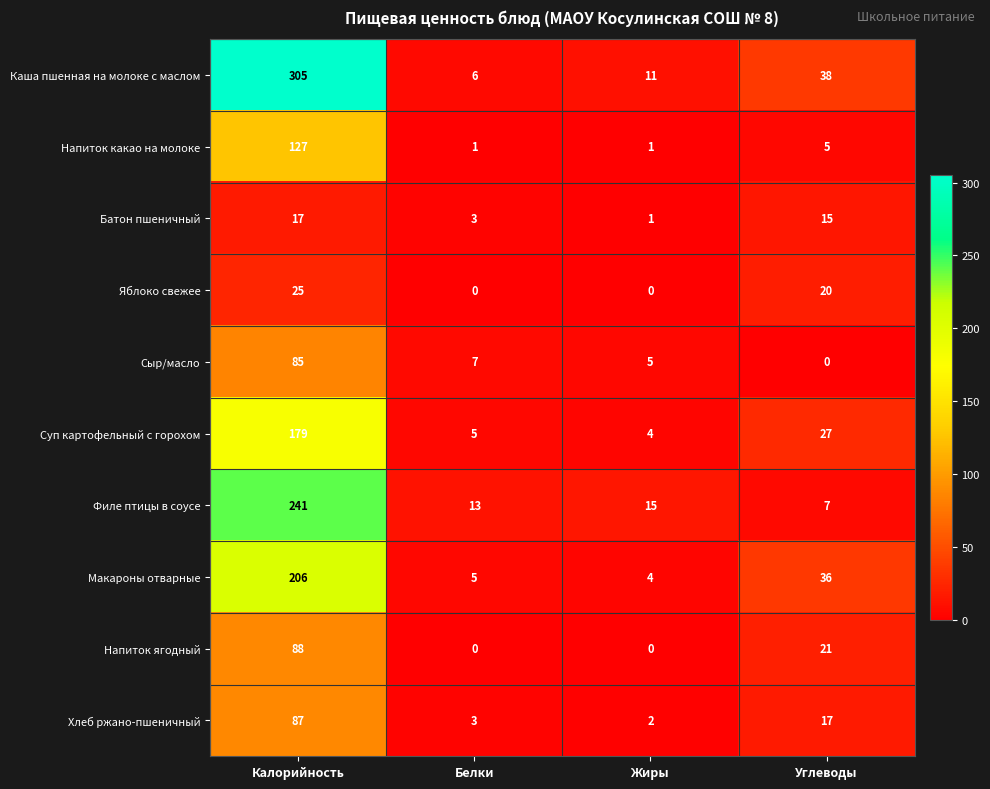

How many data points does each series have?

4